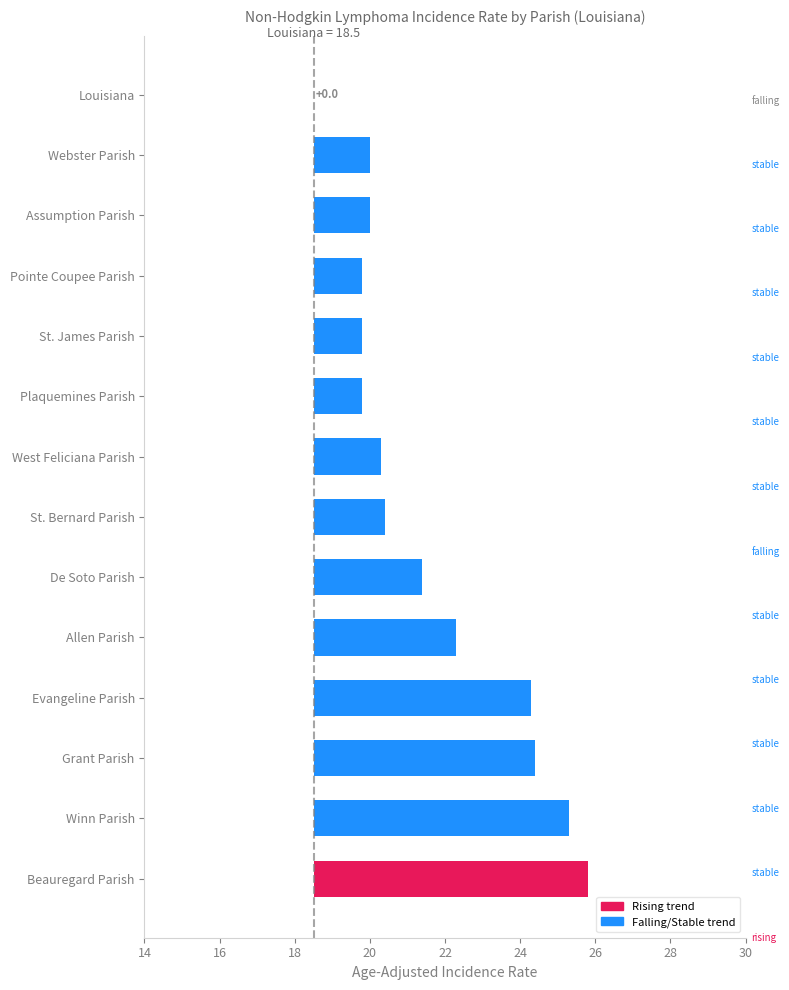

What is the ratio of the value at Pointe Coupee Parish to the value at Webster Parish?

0.9